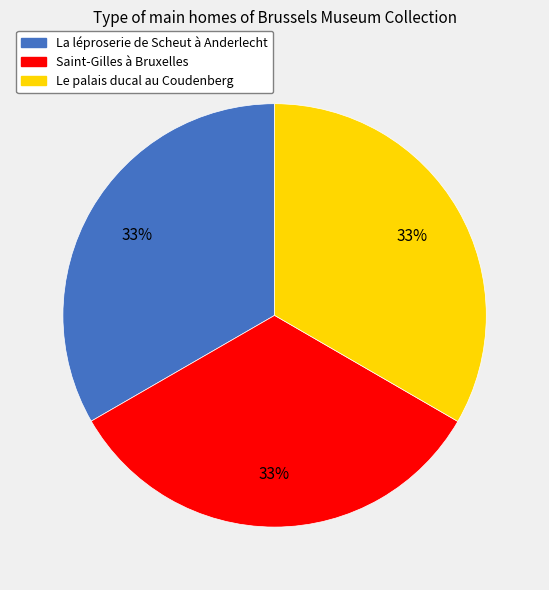

Is there a majority slice in this chart?

No